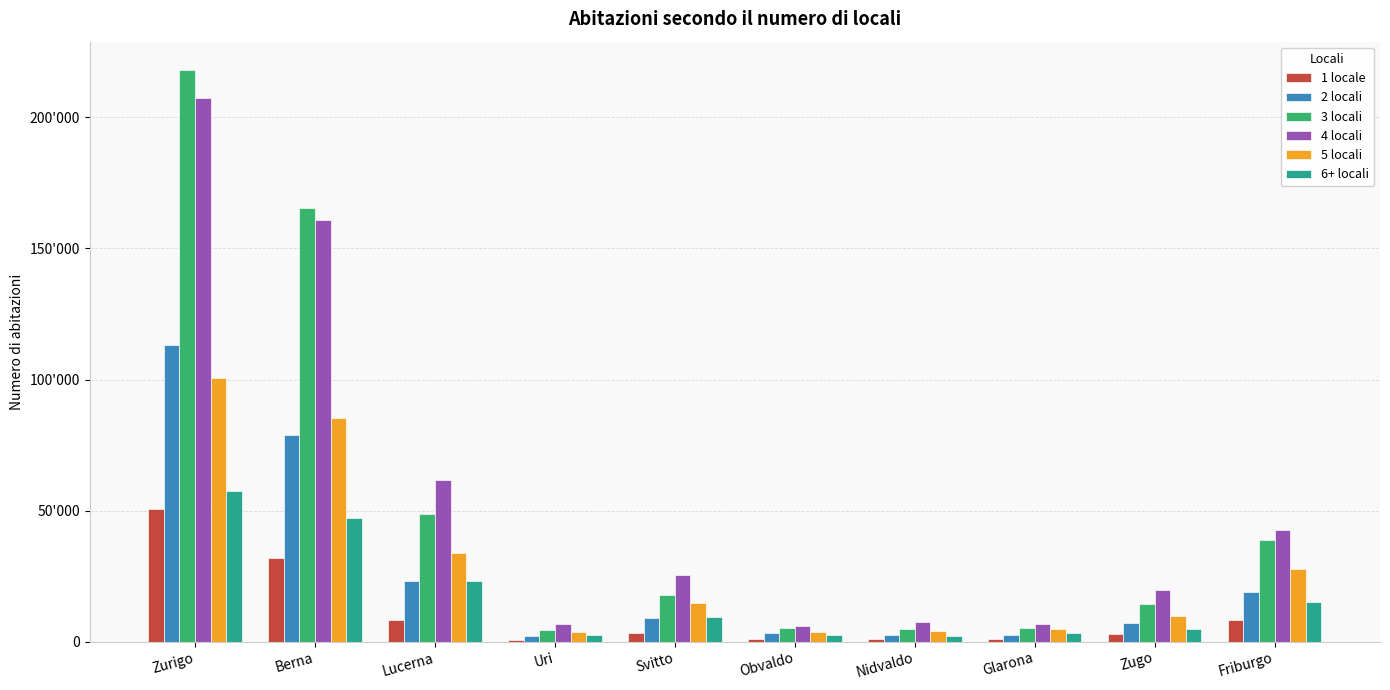

What is the minimum value for 4 locali?

6059